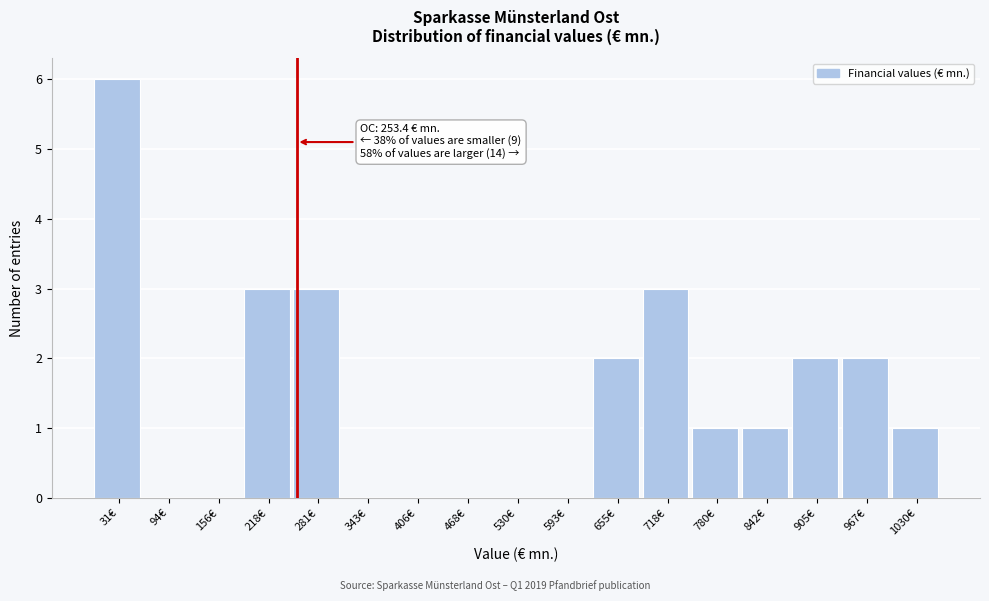

Which range on the x-axis has the tallest bar?

0 to 60